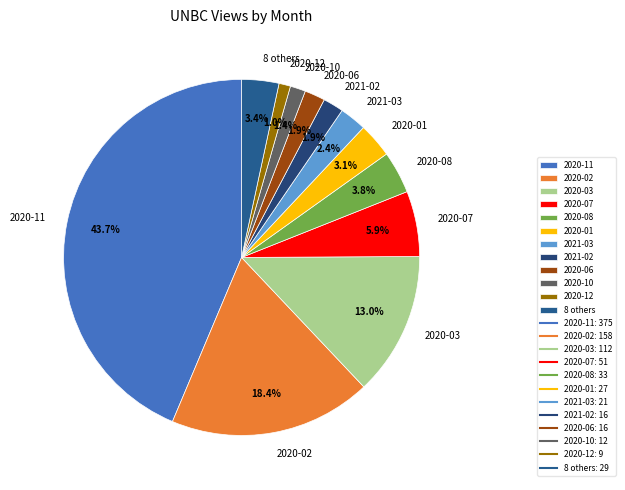

How many slices are in this pie chart?

12